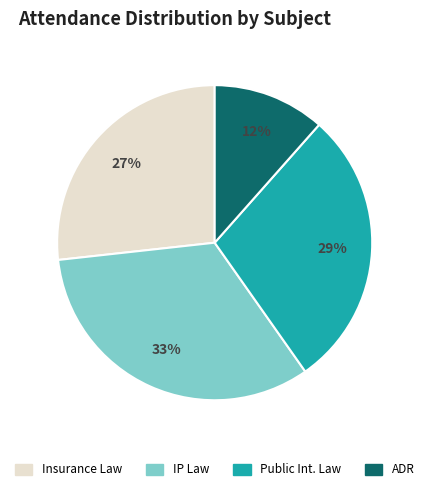

Which slice is the smallest?

ADR